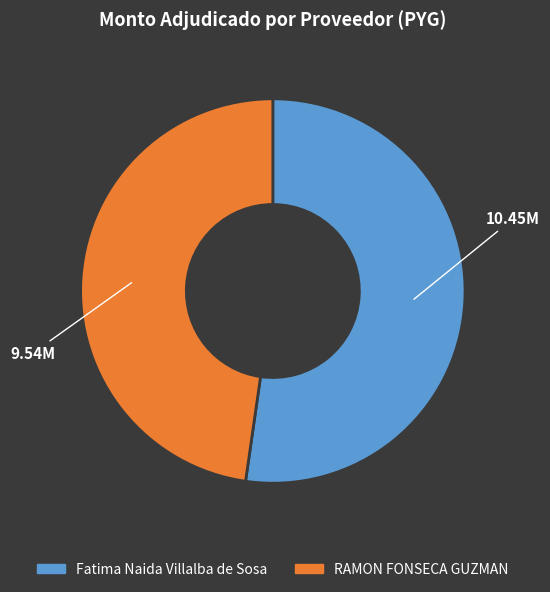

Is there a majority slice in this chart?

Yes